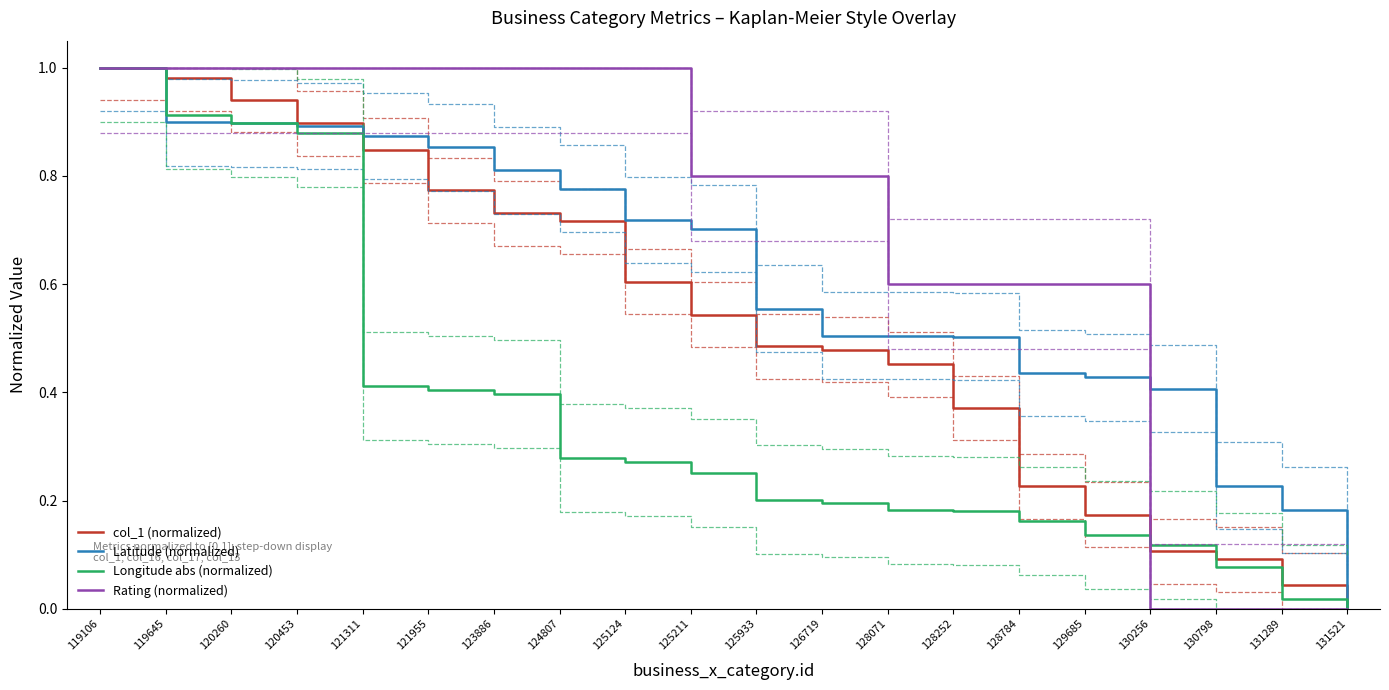

What is the value of the Rating (normalized) point at the 4th from the left?

1.0